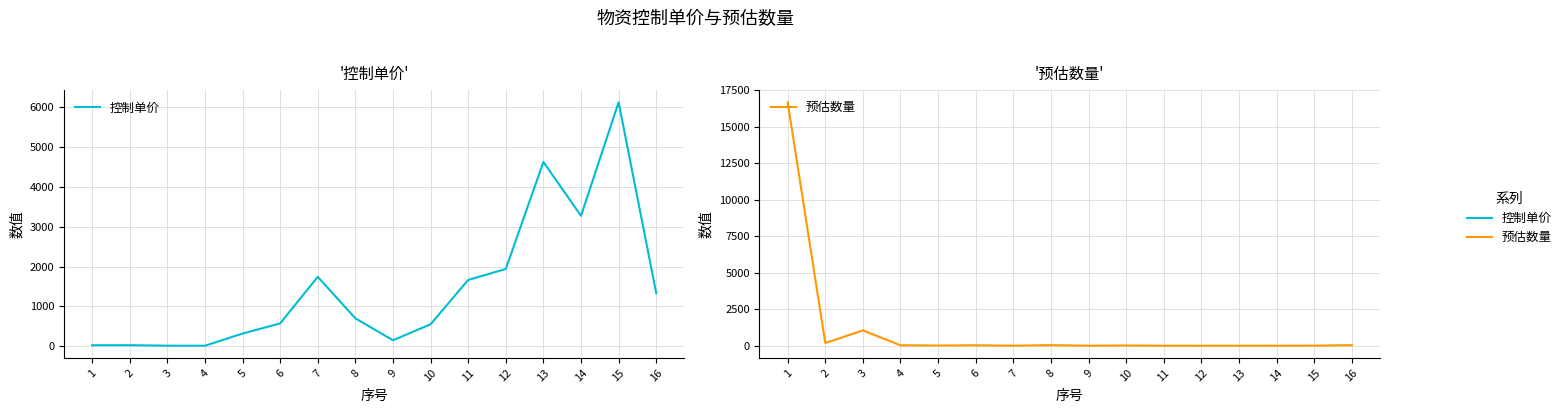

Where is the first local minimum for 控制单价?

4